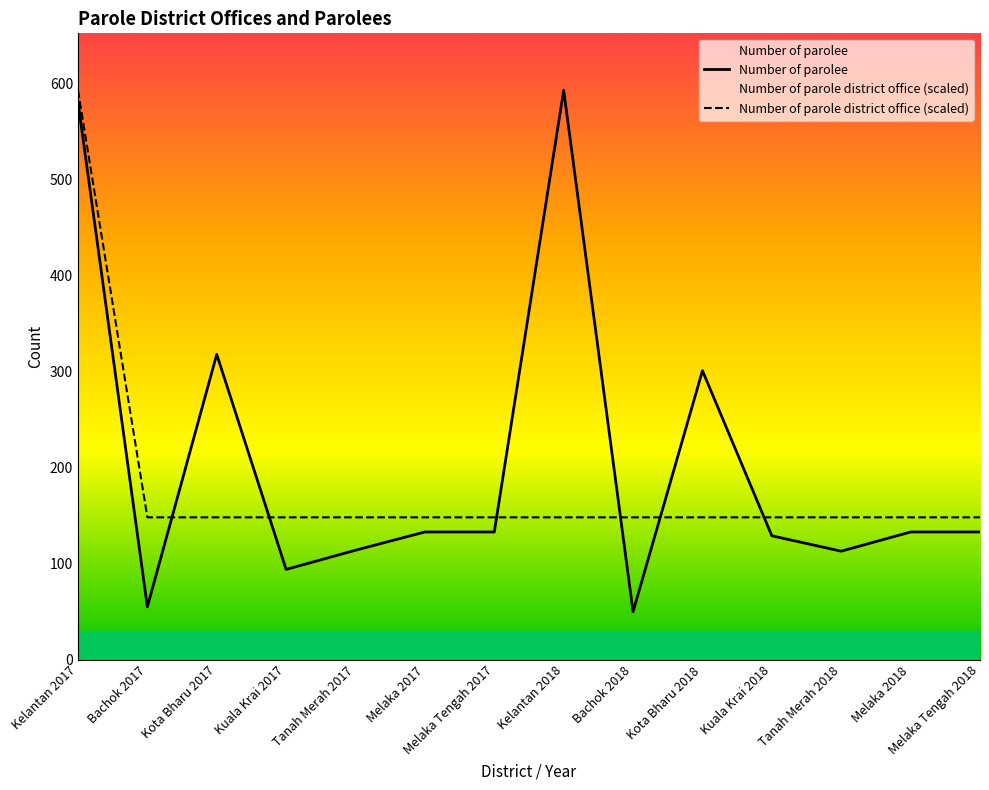

What is the minimum value shown in the chart?

50.0